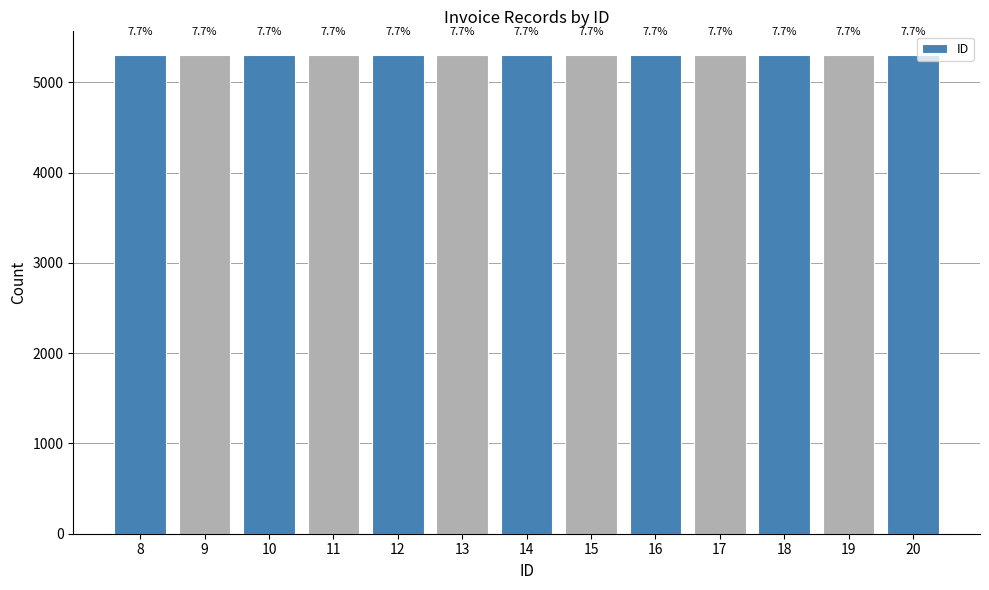

What is the value of the 9th bar from the left?

16